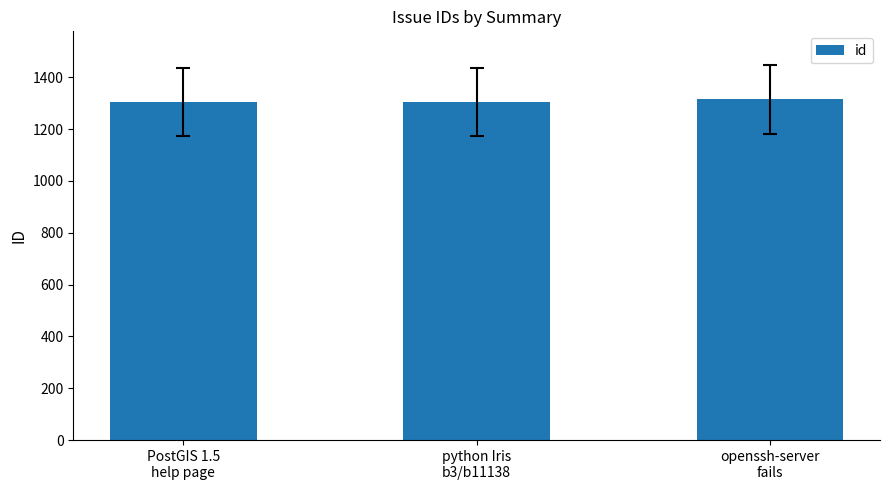

What is the sum of all values?

3923